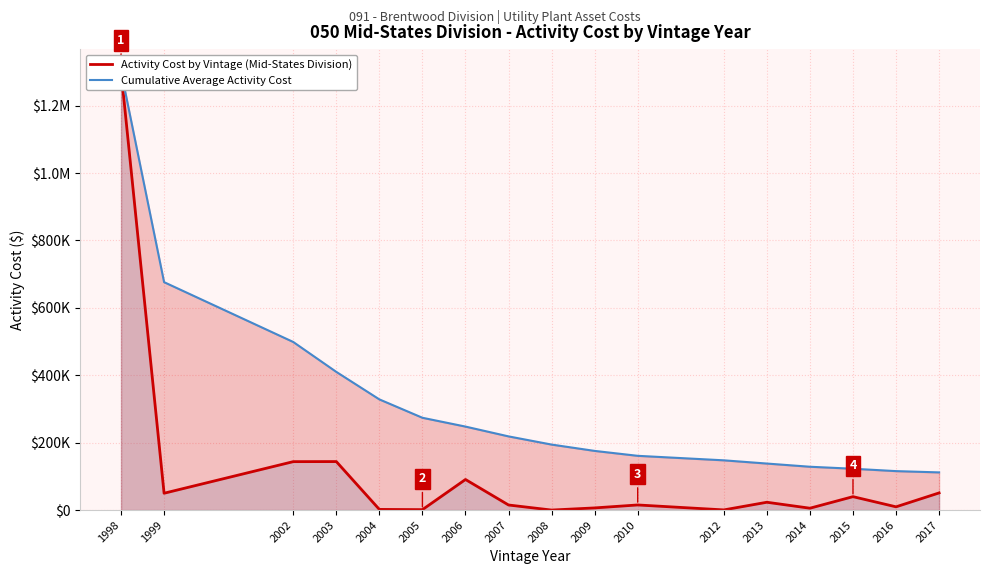

True or false: Activity Cost by Vintage (Mid-States Division) and Cumulative Average Activity Cost cross at least once.

False